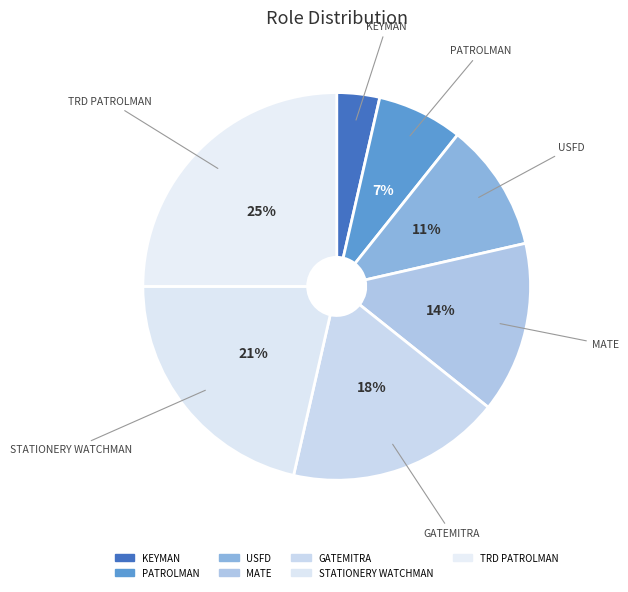

Count the number of slices in the pie.

7